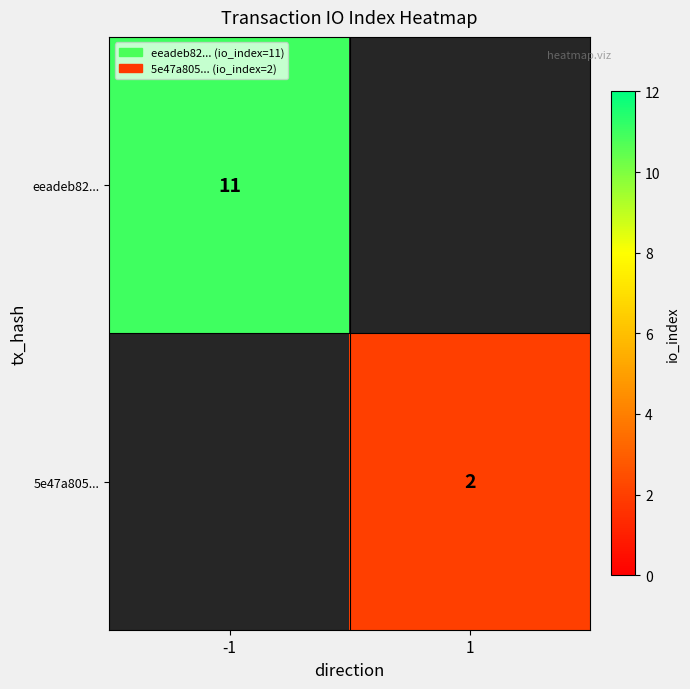

The value of eeadeb82... at -1 is 18. True or false?

False